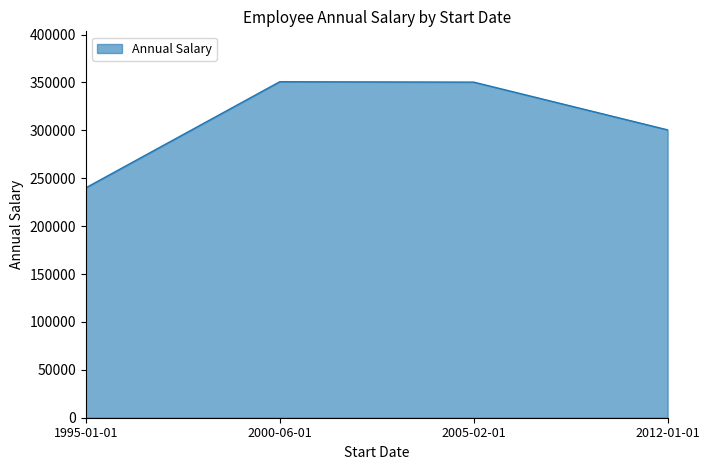

What is the difference between the maximum and second lowest values?

50250